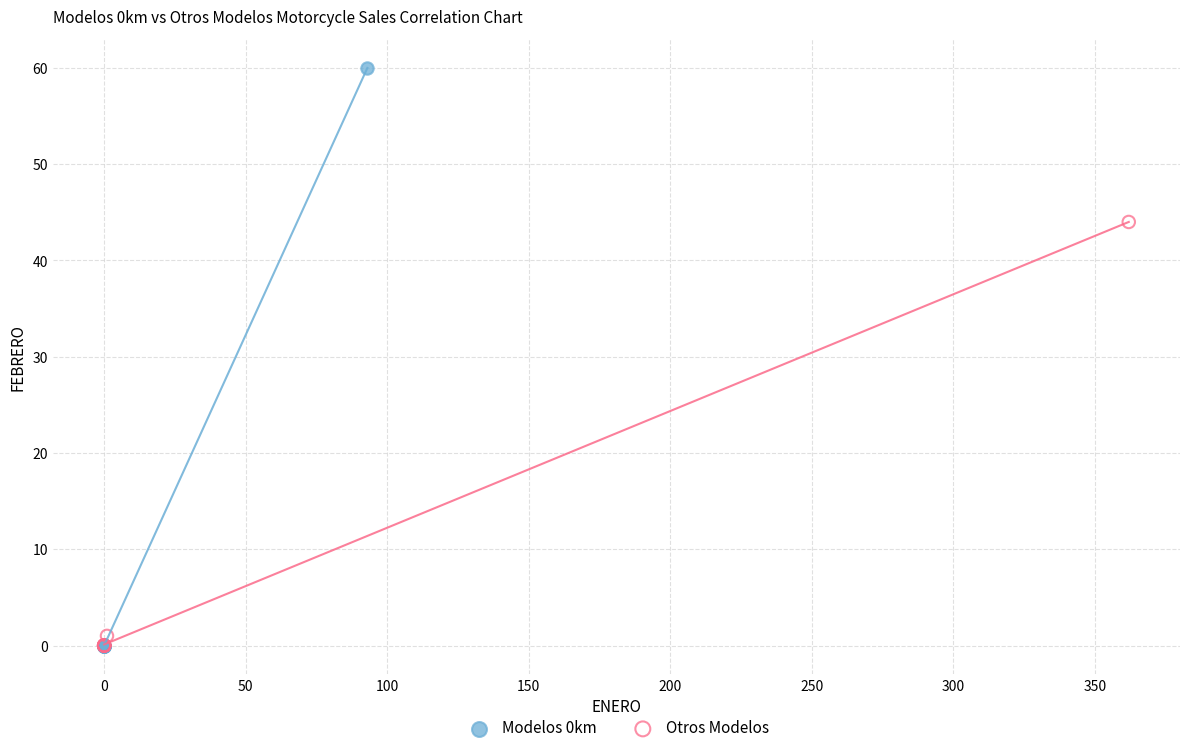

Which series contains the highest Y value?

Modelos 0km